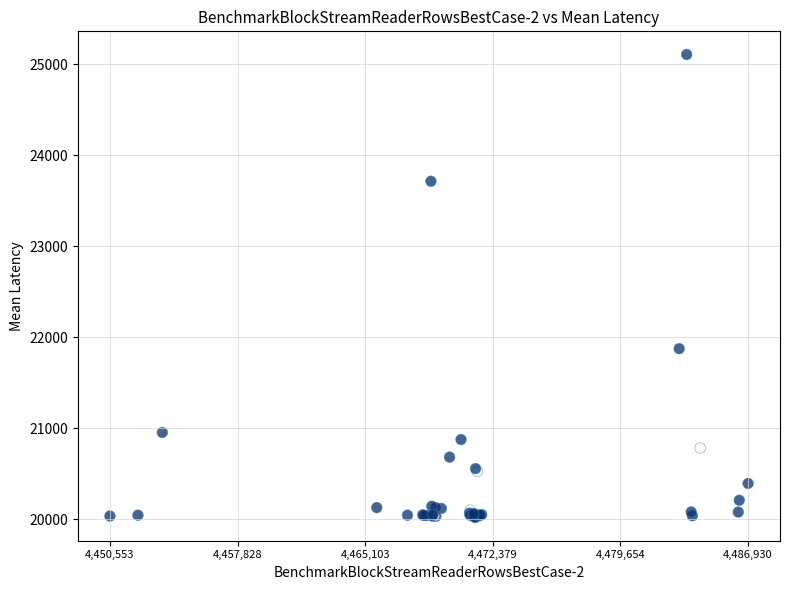

What Y value in the scatter plot is closest to 22561?

21873